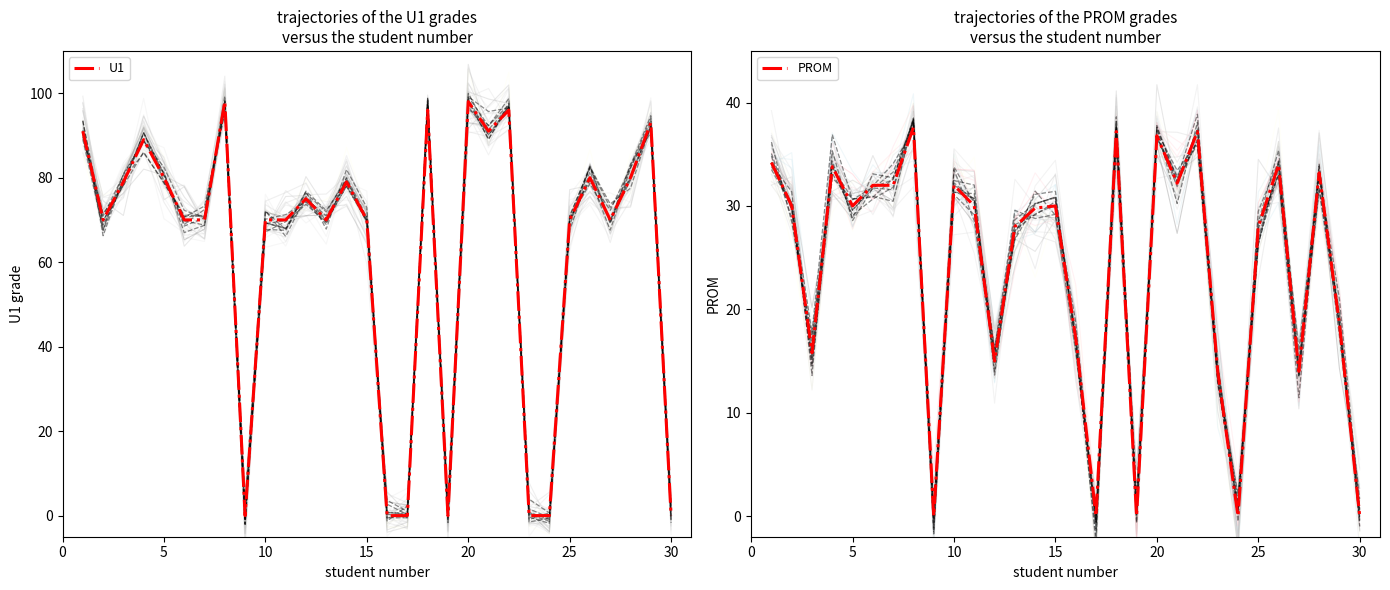

What is the highest value of the PROM series?

37.6